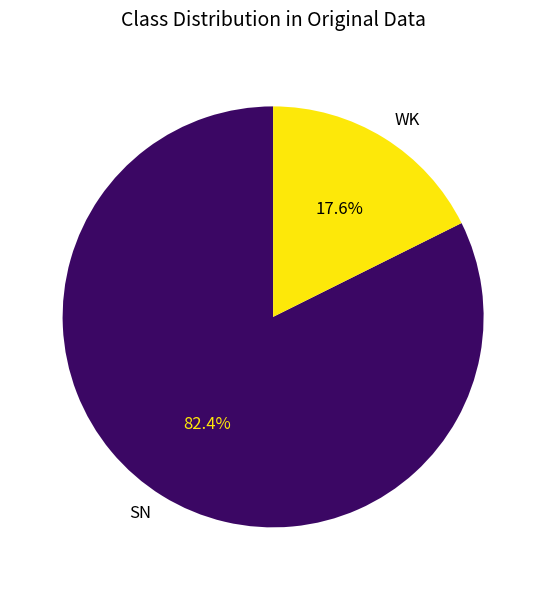

Rank the categories by value from highest to lowest.

SN, WK